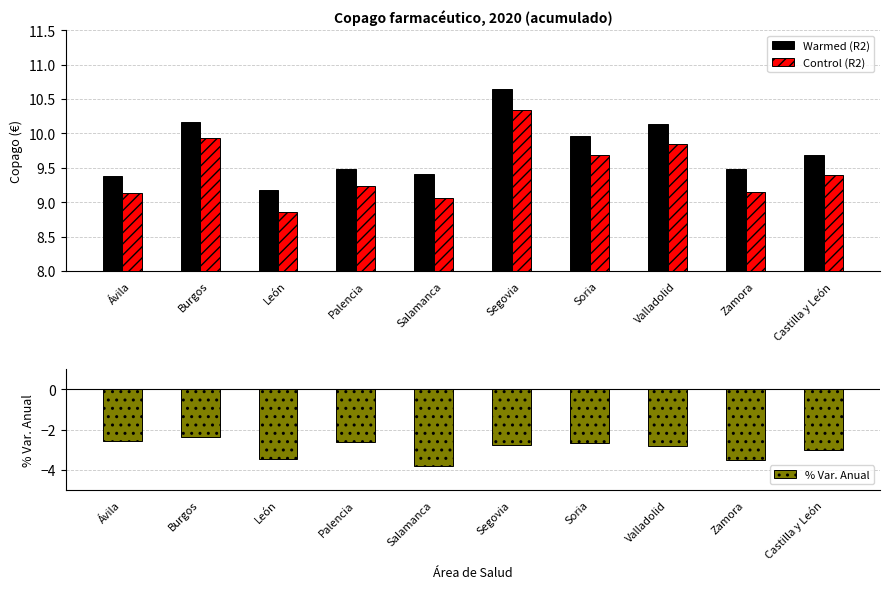

The % Var. Anual series shows -5.8 at Salamanca. True or false?

False